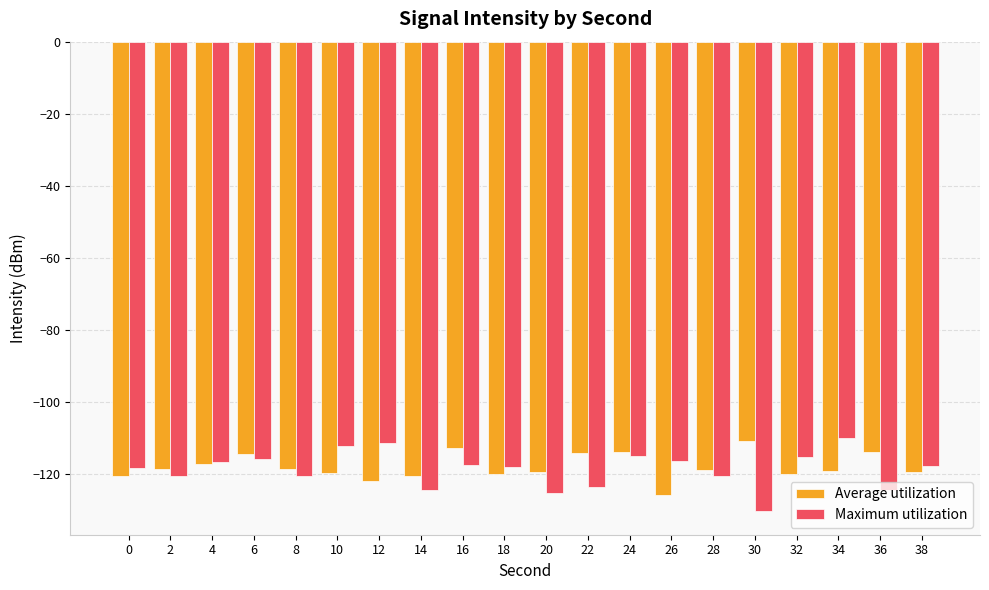

Rank the series at 30 from highest to lowest value.

Average utilization, Maximum utilization